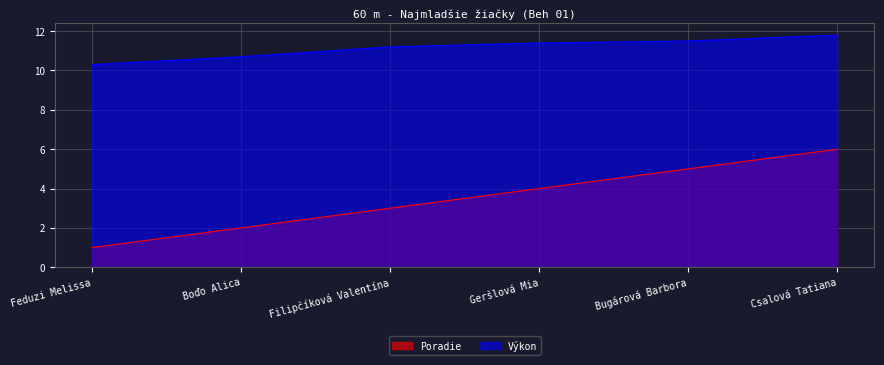

What is the minimum value shown in the chart?

1.0